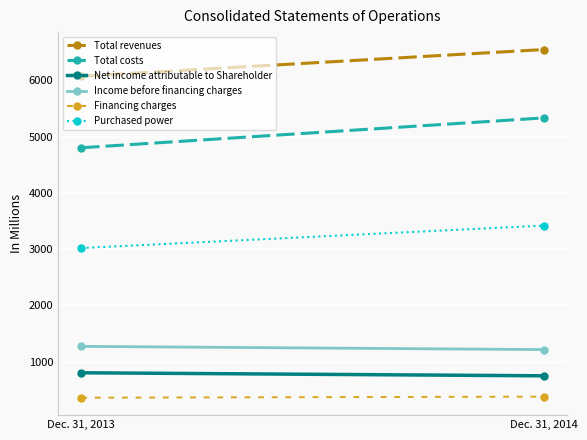

At which category is the sum across all series the highest?

Dec. 31, 2014